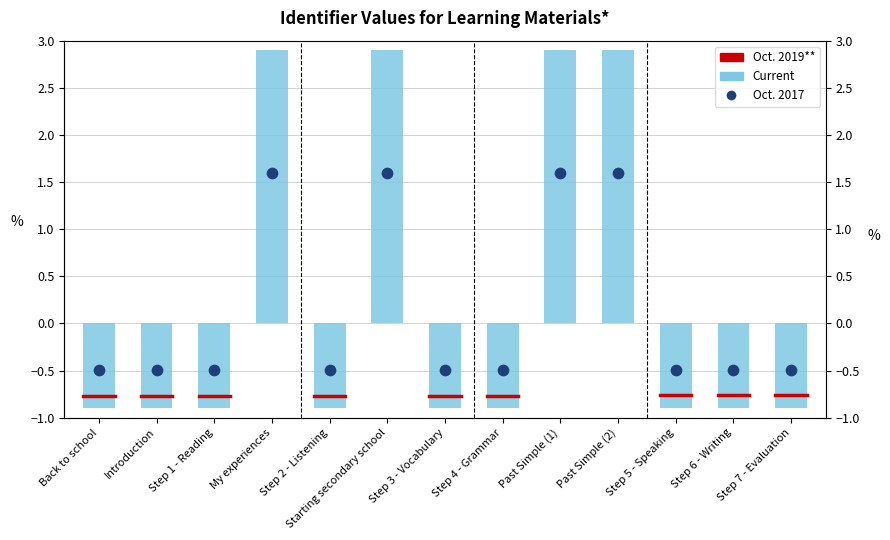

What is the change in value from Past Simple (2) to Step 5 - Speaking?

-3.8